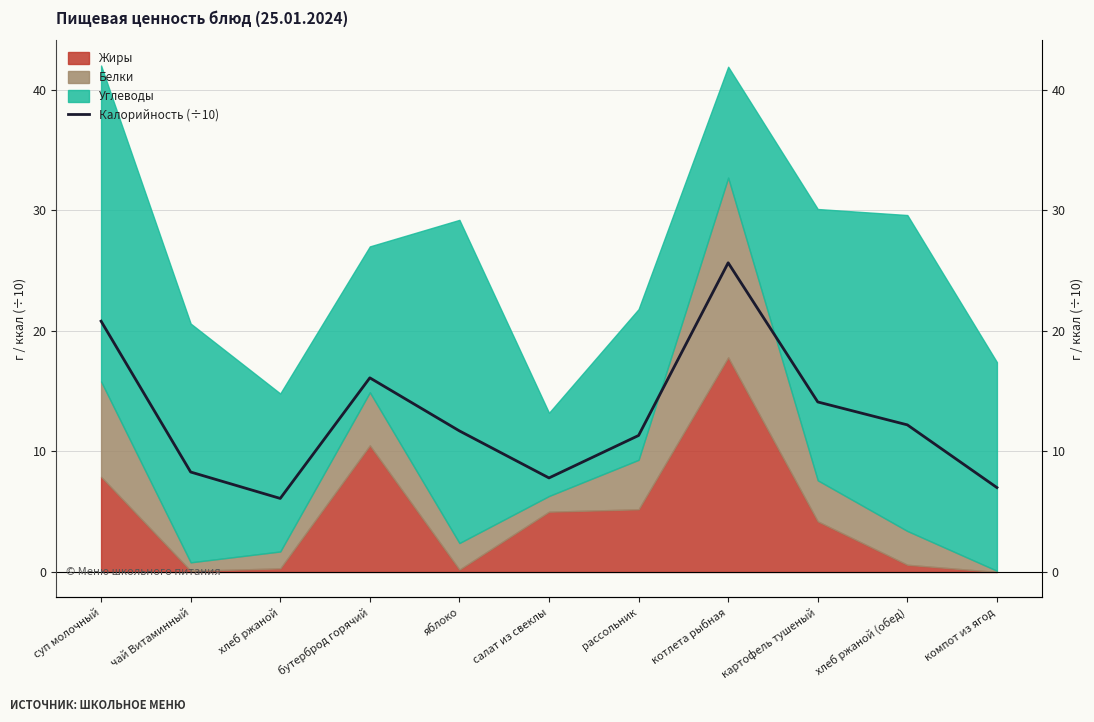

The chart shows a value of 1.5 at хлеб ржаной. True or false?

False